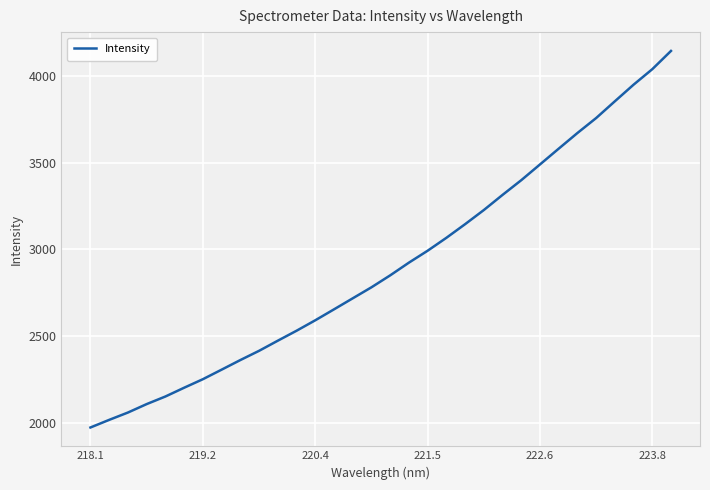

What is the difference between the maximum and minimum values?

2173.9